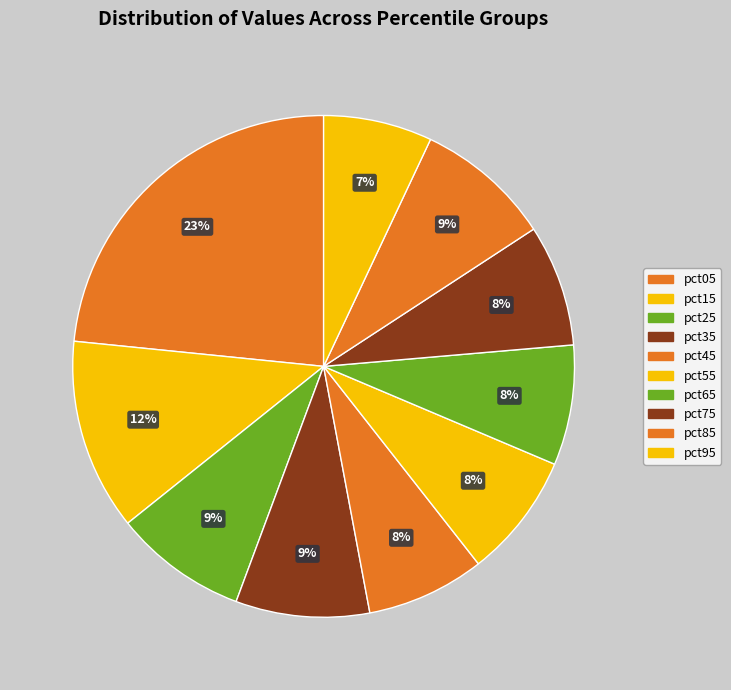

Which category has the smallest portion of the pie?

pct95